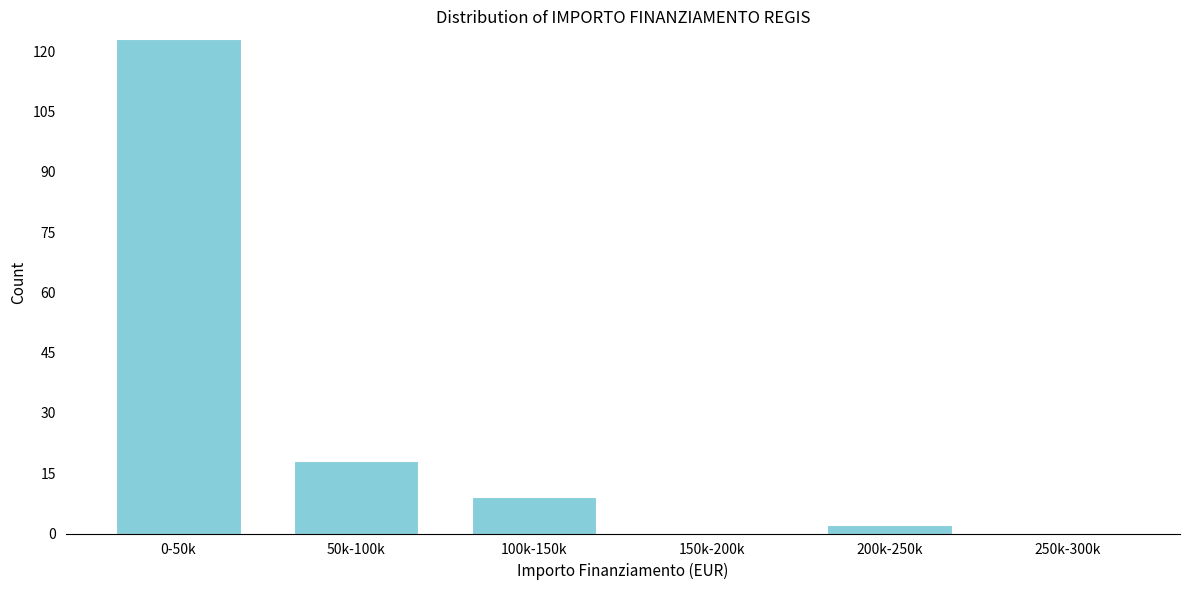

Reading left to right, transcribe all the data shown in this chart.

0-50k=123	50k-100k=18	100k-150k=9	150k-200k=0	200k-250k=2	250k-300k=0